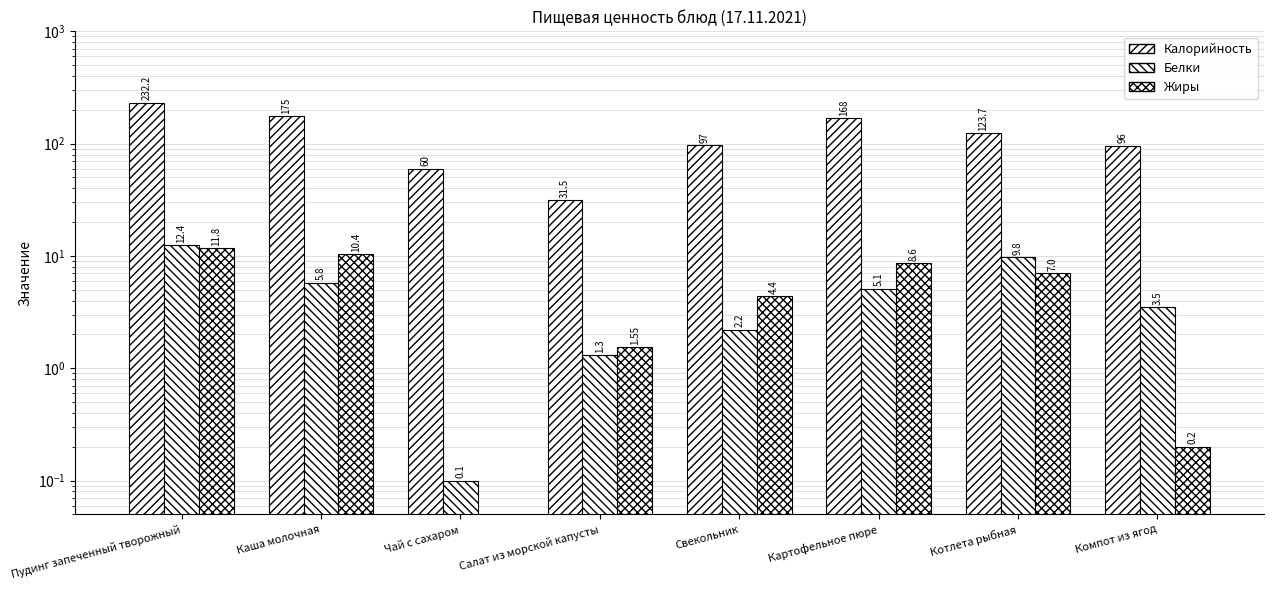

How many bars are there in total?

24